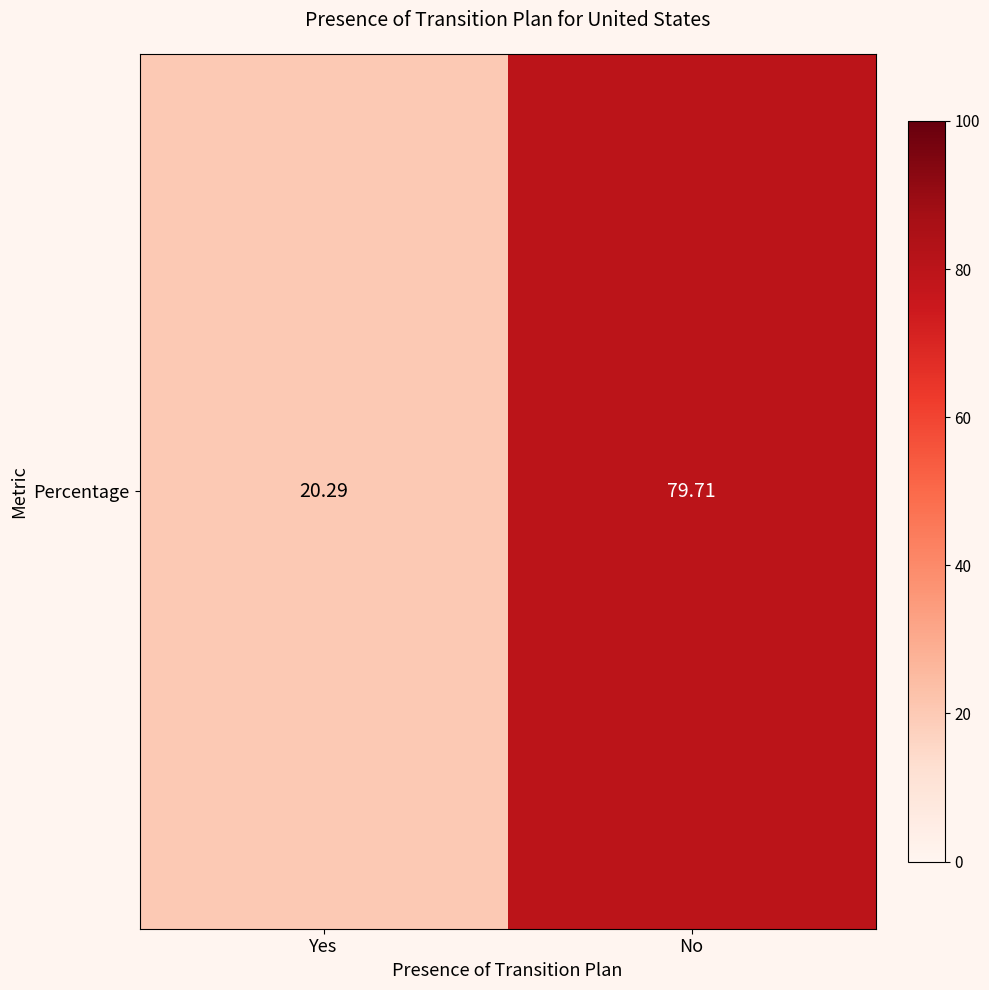

What is the ratio of the value at No to the value at Yes?

3.9